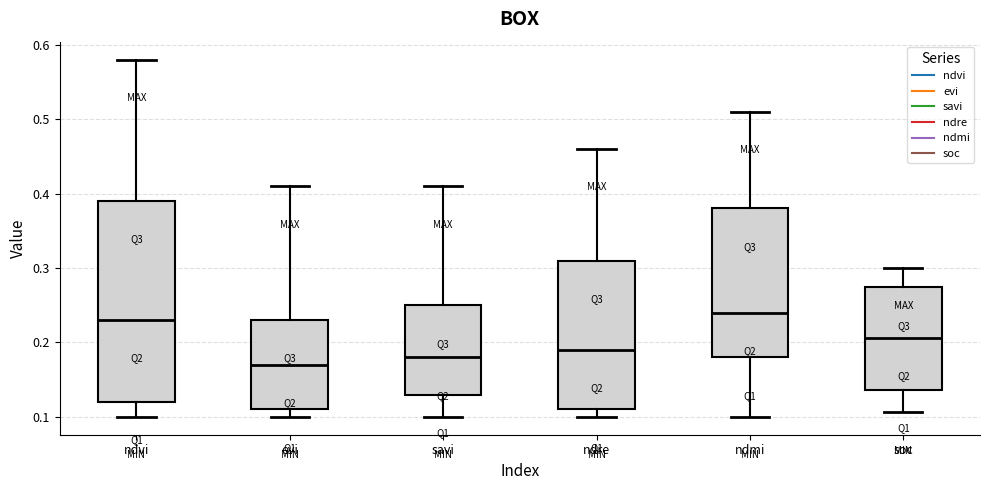

Reading left to right, transcribe this box plot: for each box, give where its median line is, the range the box spans, and where its two whiskers end, as read against the y-axis. The values are not printed on the chart, so give them approximately, as read against the axis.

ndvi: median 0.23, box 0.12 to 0.39, whiskers 0.10 to 0.58
evi: median 0.17, box 0.11 to 0.23, whiskers 0.10 to 0.41
savi: median 0.18, box 0.13 to 0.25, whiskers 0.10 to 0.41
ndre: median 0.19, box 0.11 to 0.31, whiskers 0.10 to 0.46
ndmi: median 0.24, box 0.18 to 0.38, whiskers 0.10 to 0.51
soc: median 0.21, box 0.14 to 0.27, whiskers 0.11 to 0.30